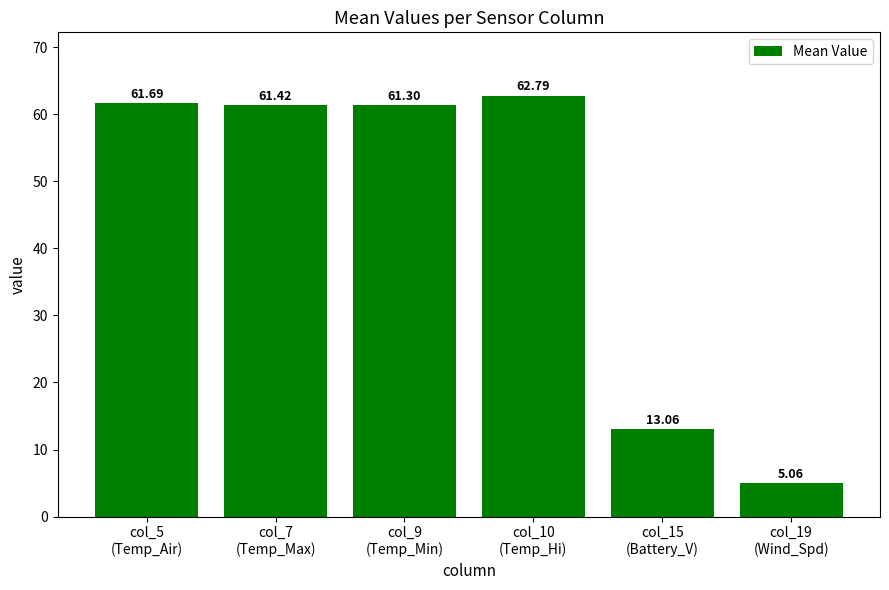

What is the sum of all values?

265.3